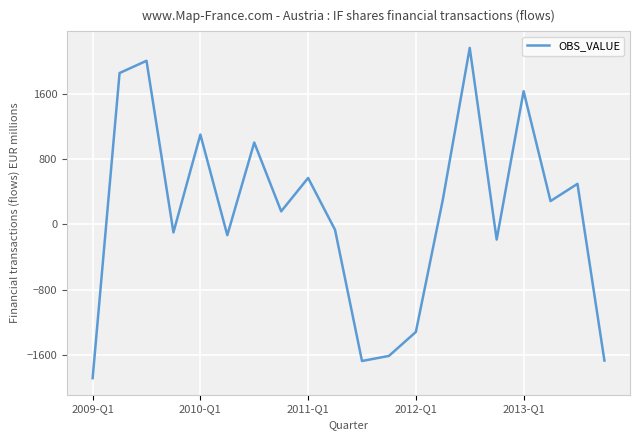

What is the maximum value shown in the chart?

2162